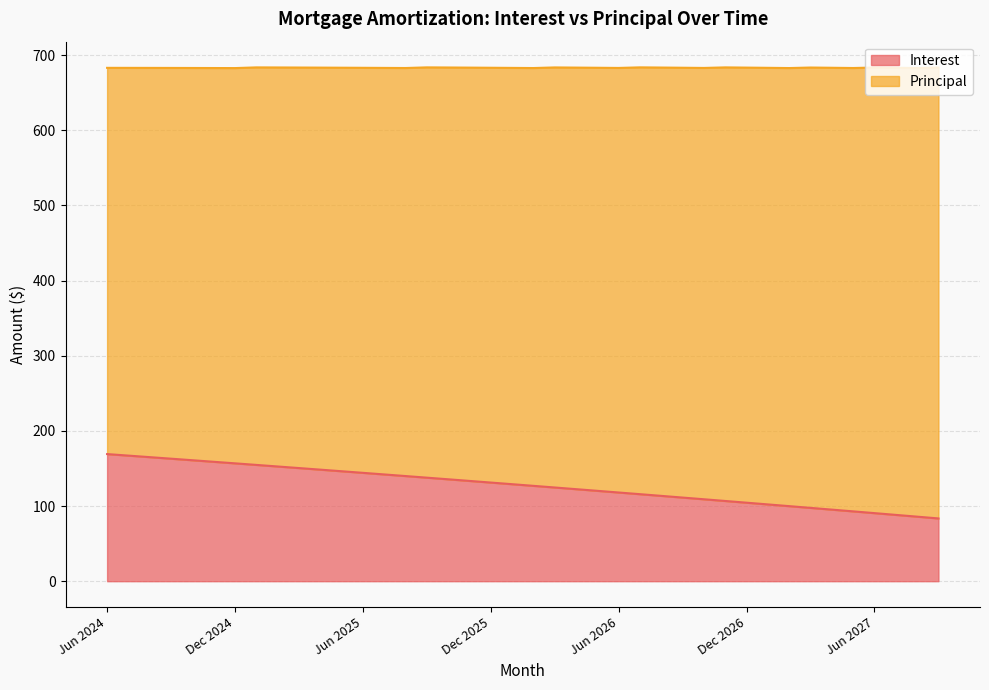

Rank the categories by value from highest to lowest.

Jun 2024, Jul 2024, Aug 2024, Sep 2024, Oct 2024, Nov 2024, Dec 2024, Jan 2025, Feb 2025, Mar 2025, Apr 2025, May 2025, Jun 2025, Jul 2025, Aug 2025, Sep 2025, Oct 2025, Nov 2025, Dec 2025, Jan 2026, Feb 2026, Mar 2026, Apr 2026, May 2026, Jun 2026, Jul 2026, Aug 2026, Sep 2026, Oct 2026, Nov 2026, Dec 2026, Jan 2027, Feb 2027, Mar 2027, Apr 2027, May 2027, Jun 2027, Jul 2027, Aug 2027, Sep 2027